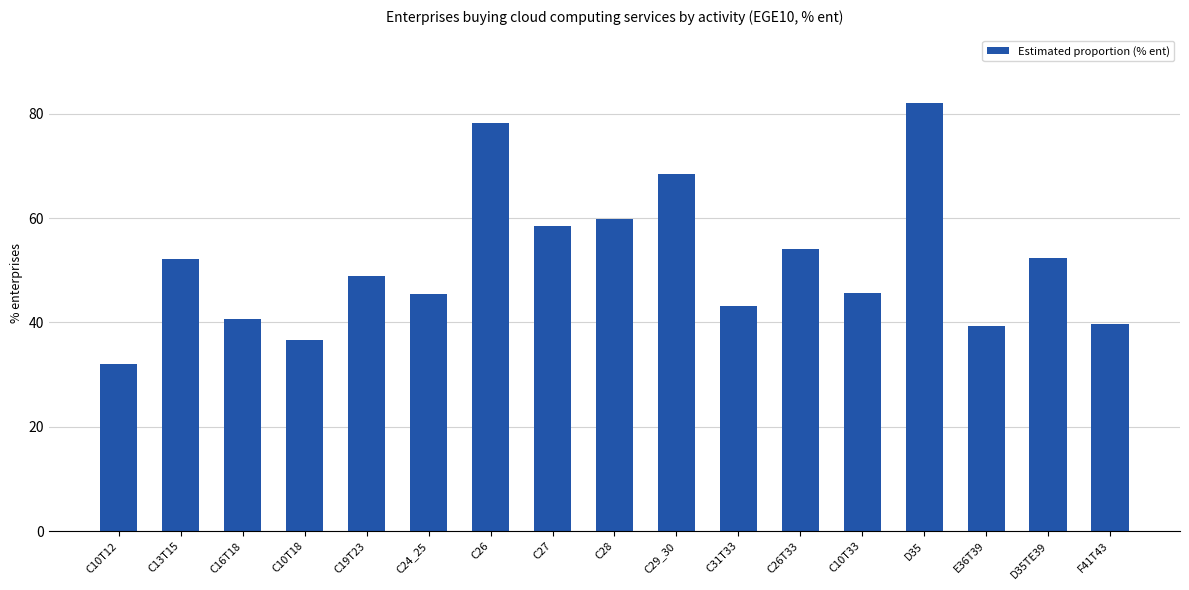

What is the label of the 3rd bar from the left?

C16T18